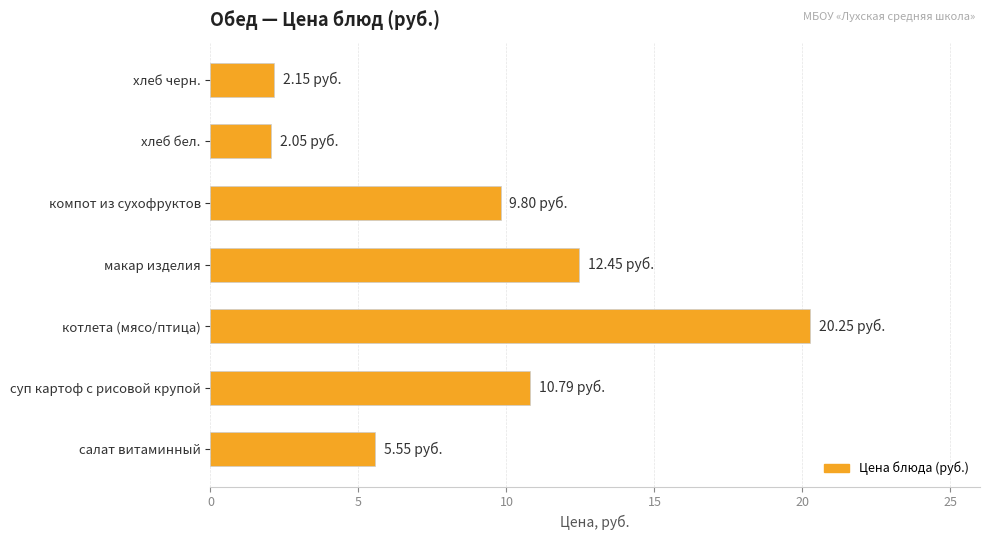

How many bars are there in total?

7